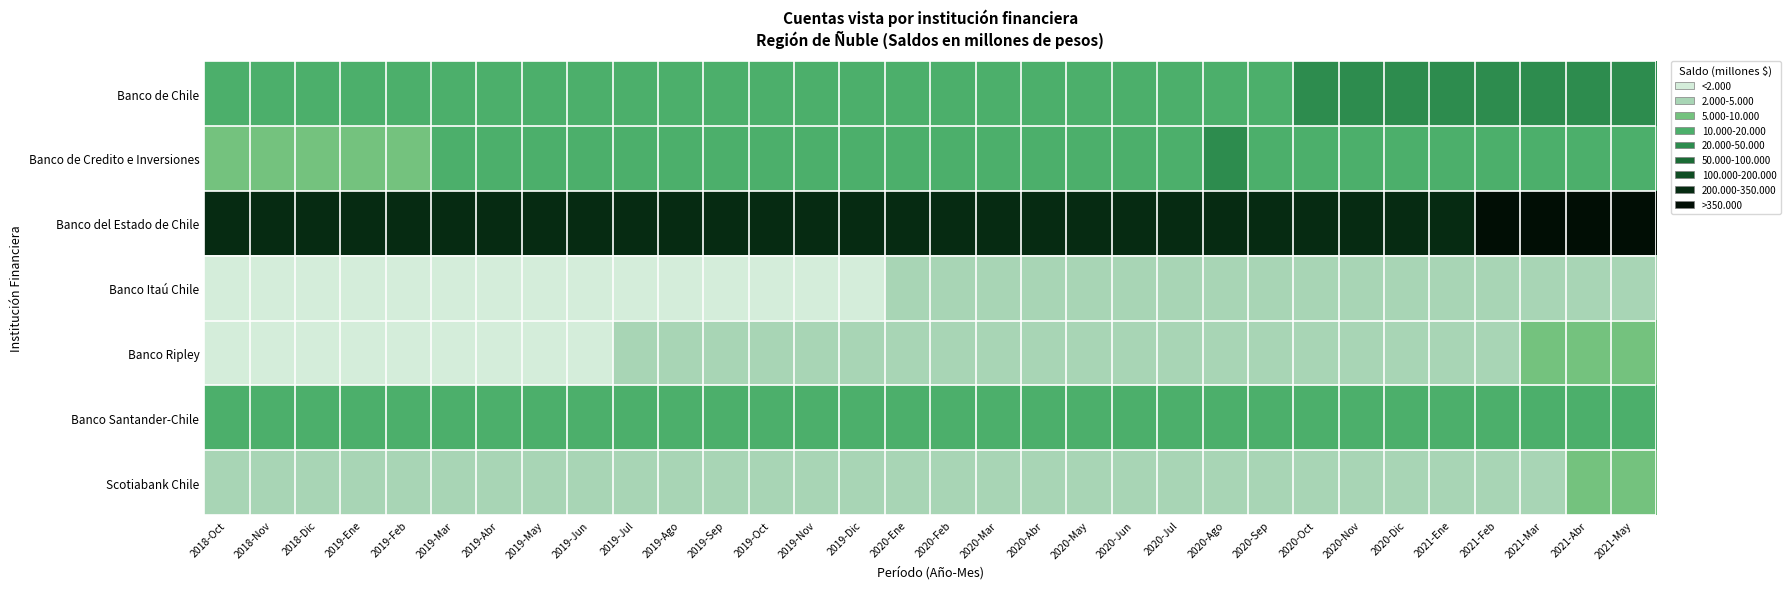

At 2019-Jul, list the series in order from smallest to largest.

Banco Itaú Chile, Banco Ripley, Scotiabank Chile, Banco de Chile, Banco Santander-Chile, Banco de Credito e Inversiones, Banco del Estado de Chile